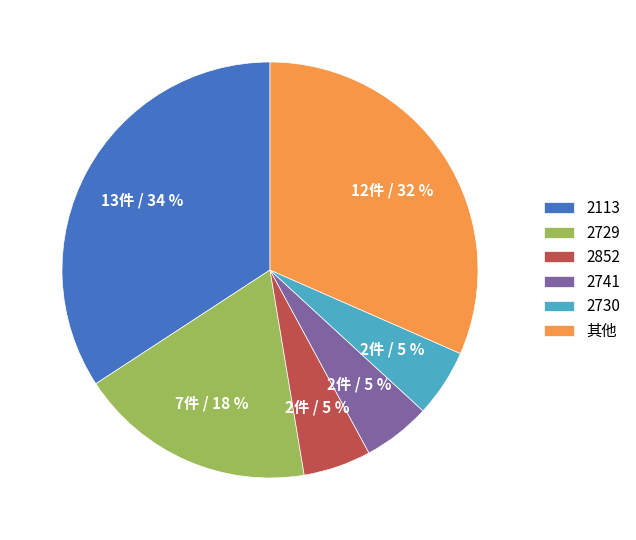

To the nearest percent, what is the average slice percentage?

17%